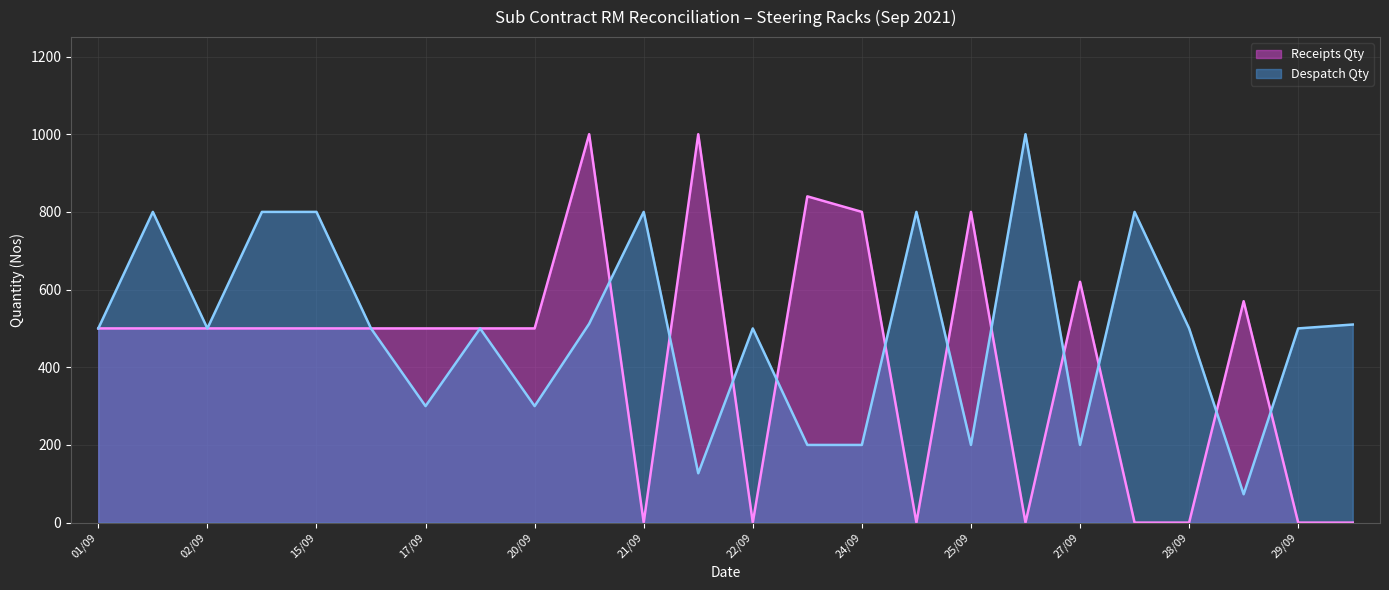

What is the maximum value shown in the chart?

1000